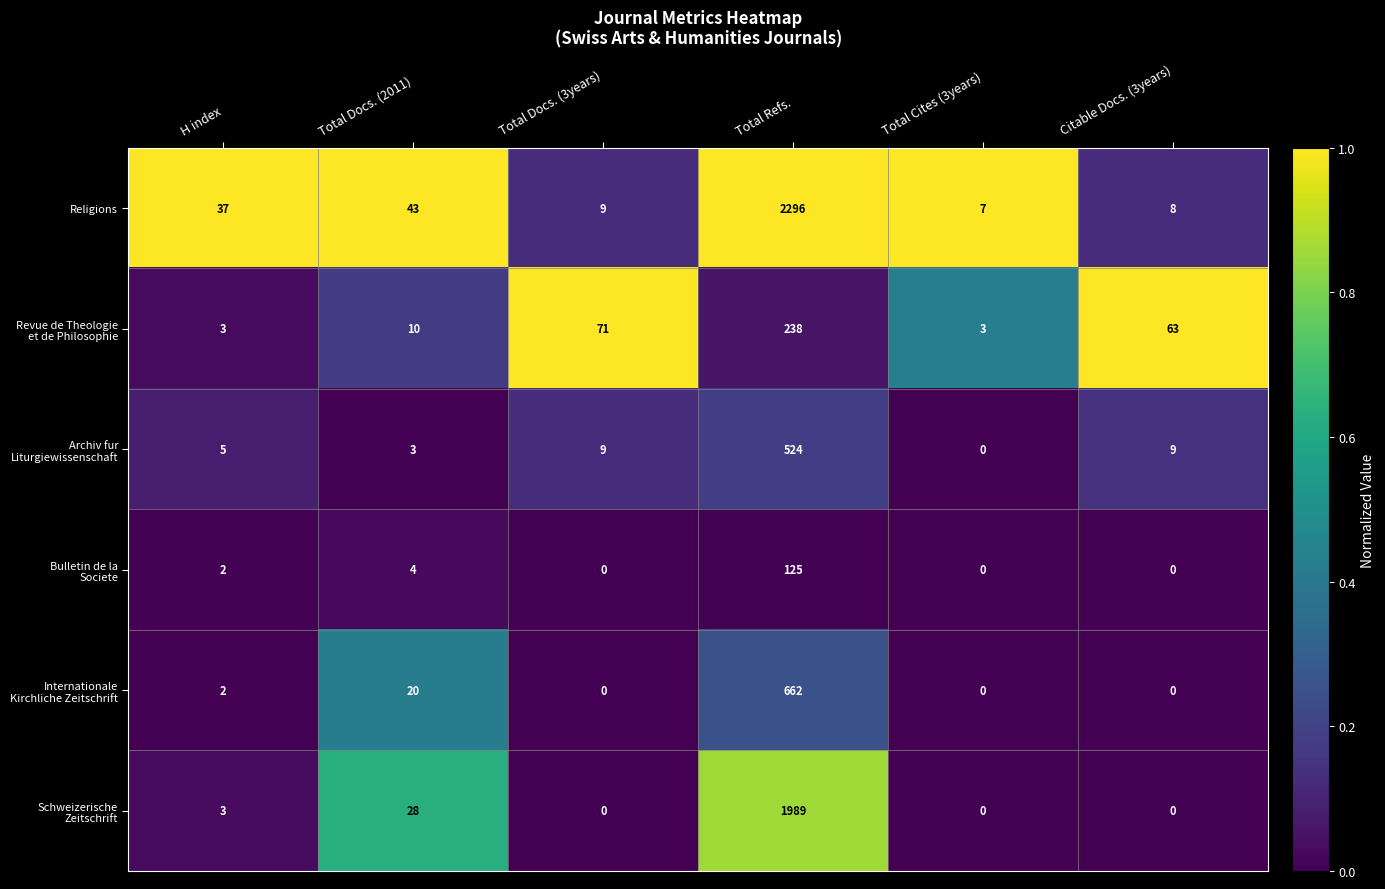

Which series has the largest range (max minus min)?

Religions